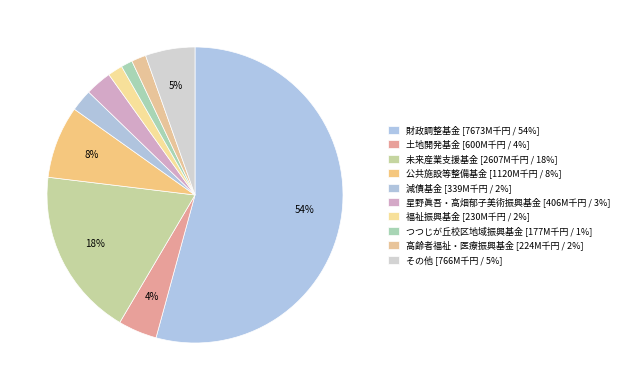

How many slices are in this pie chart?

10